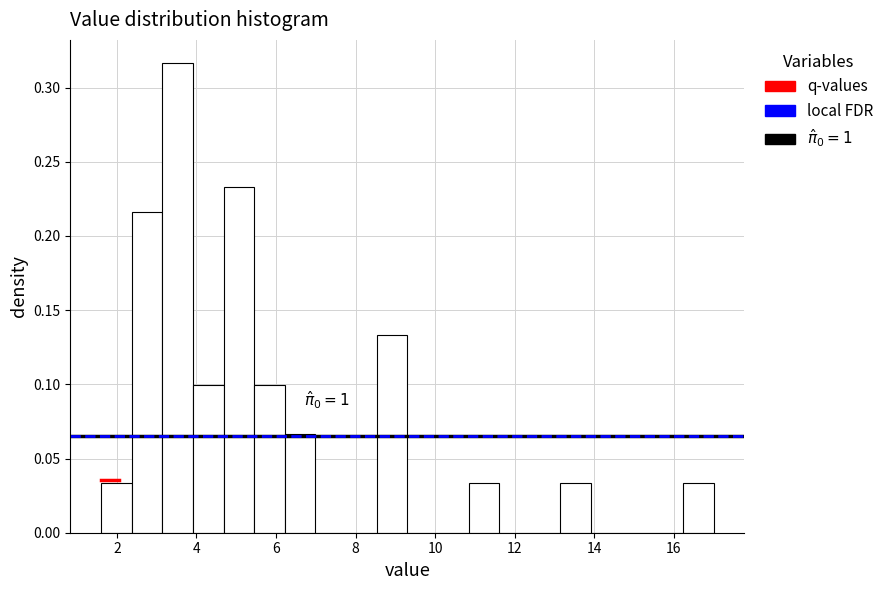

Around what value on the x-axis is the tallest bar? Give the approximate position of its centre, as read against the axis.

3.6